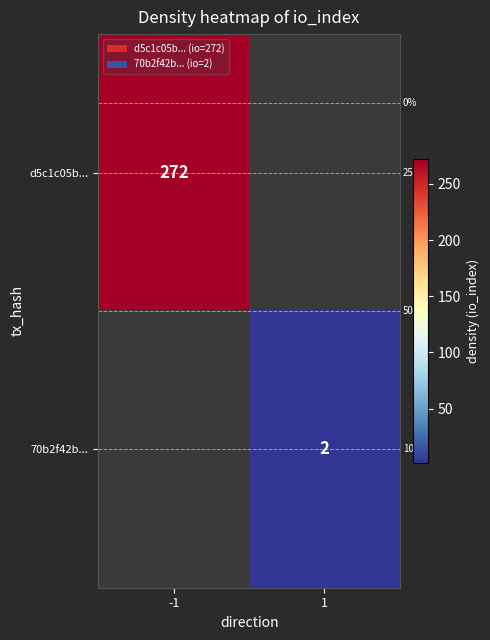

Is the value of 70b2f42b... at 1 greater than the value of d5c1c05b... at -1?

No